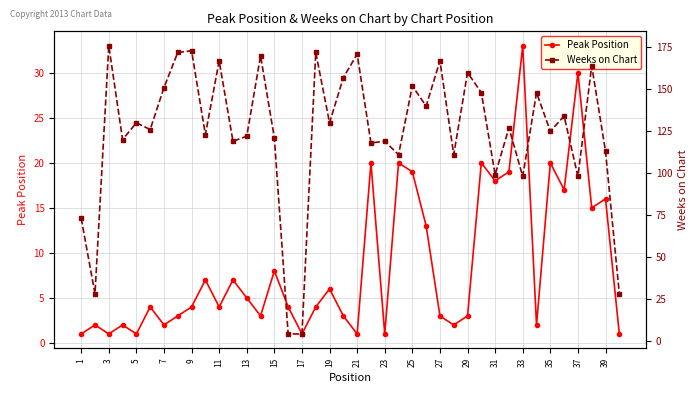

Rank the series by their average value, from highest to lowest.

Weeks on Chart, Peak Position